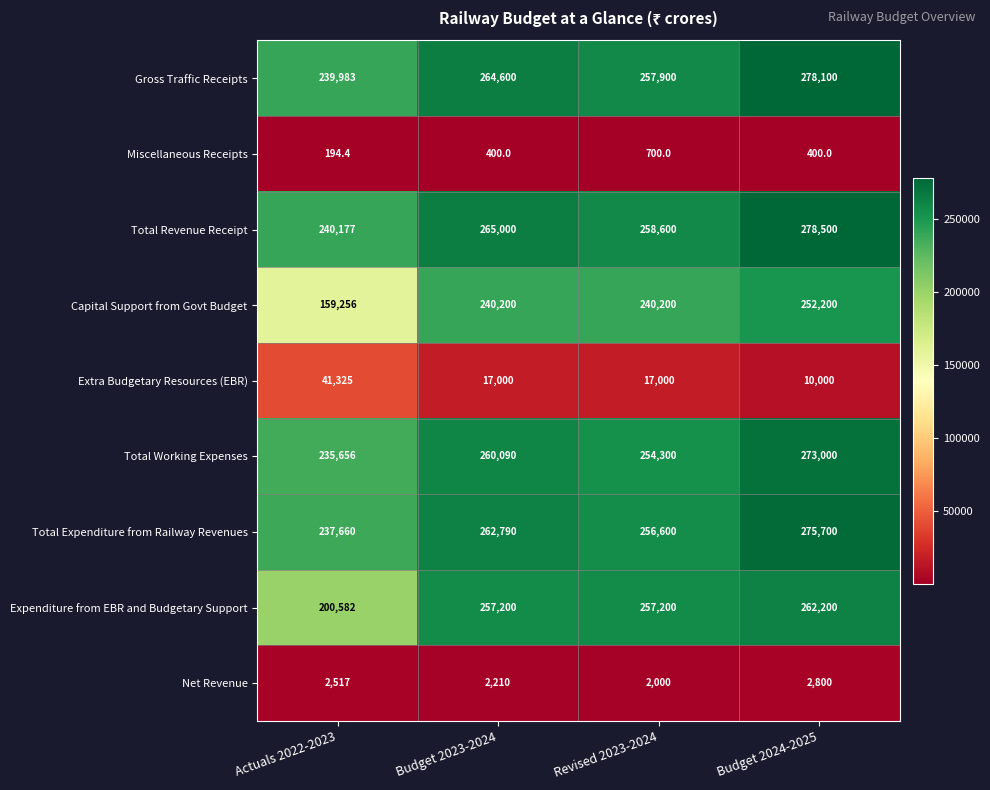

What is the difference between the Capital Support from Govt Budget values at Actuals 2022-2023 and Budget 2023-2024?

80944.0